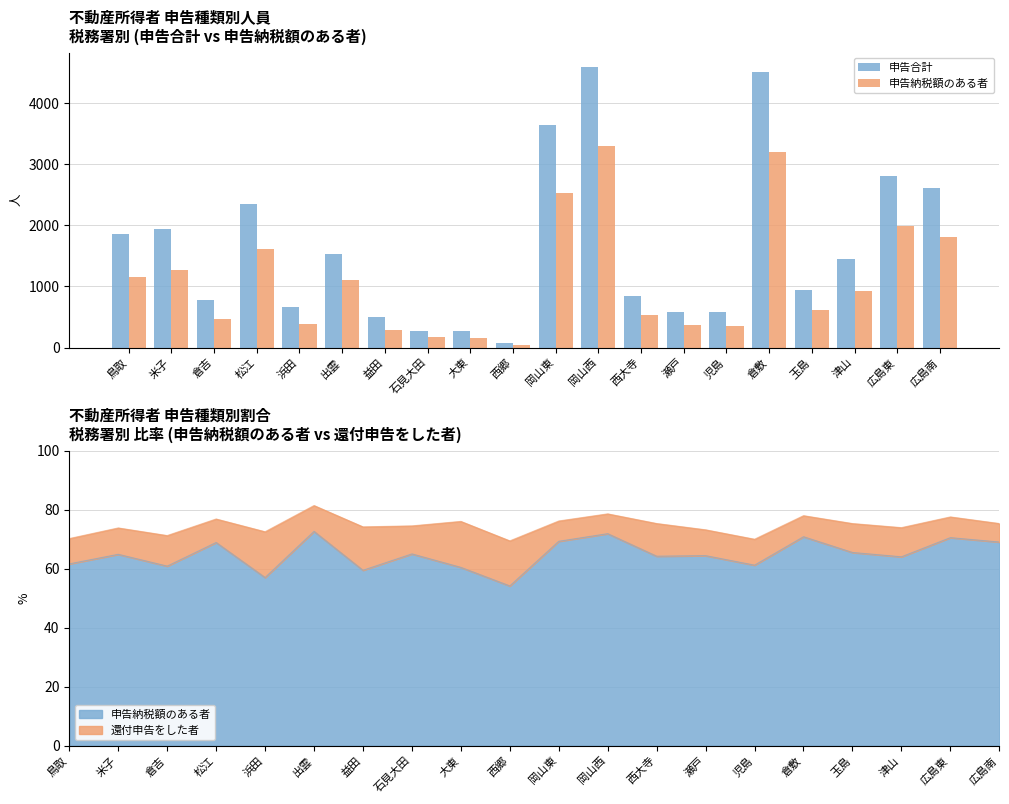

At which label is 申告納税額のある者 closest to 1672?

松江